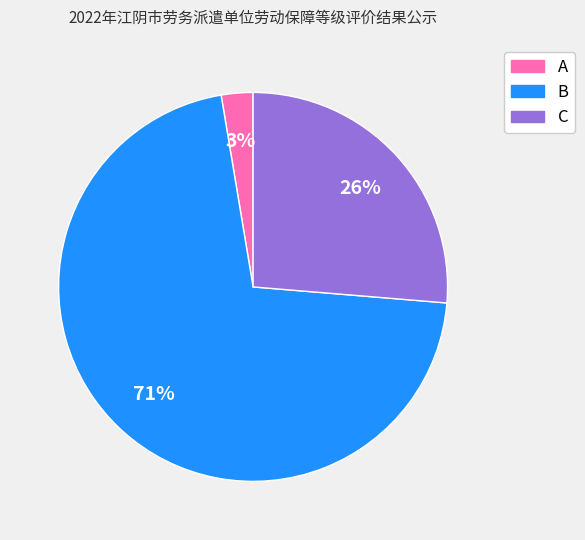

Count the number of slices in the pie.

3